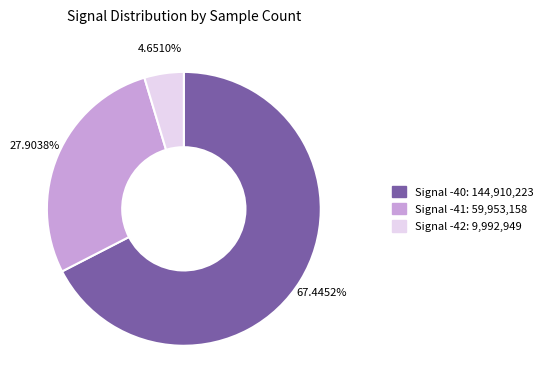

How many segments does this pie chart have?

3